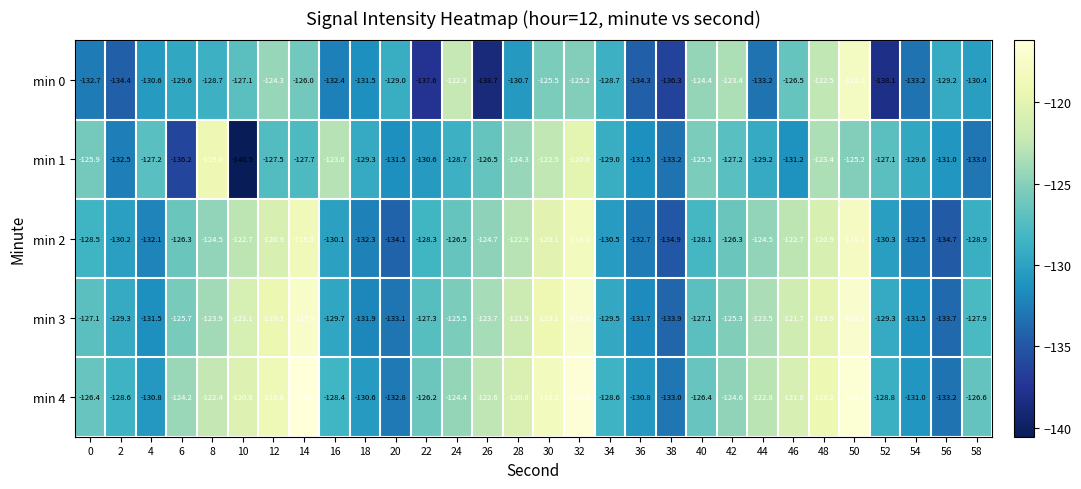

What is the approximate value of min 2 at 42?

-126.3